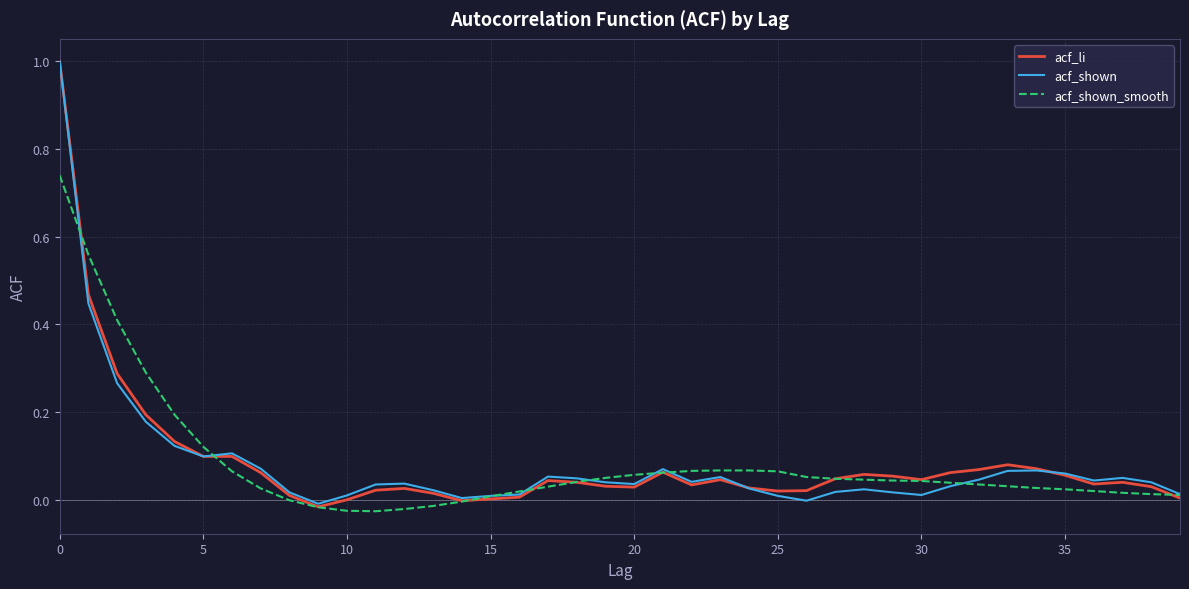

What is the maximum value for acf_li?

1.0